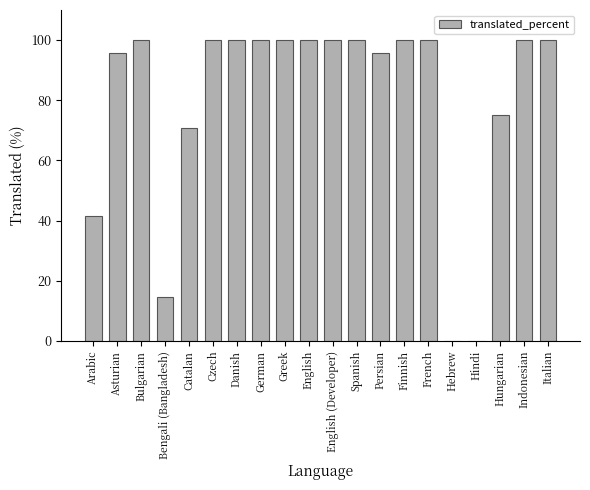

Reading right to left, list all the values displayed in this chart.

100.0	100.0	75.0	0.0	0.0	100.0	100.0	95.8	100.0	100.0	100.0	100.0	100.0	100.0	100.0	70.8	14.5	100.0	95.8	41.6